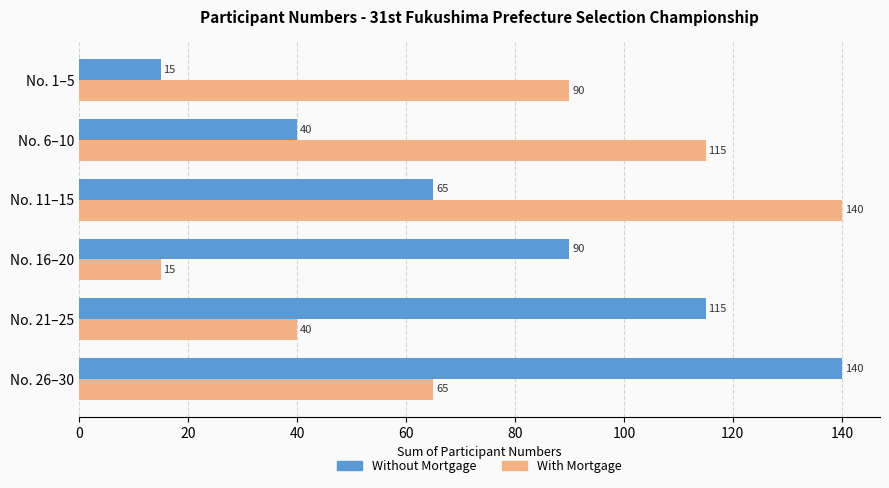

Between No. 6–10 and No. 16–20, which series saw the biggest shift?

With Mortgage